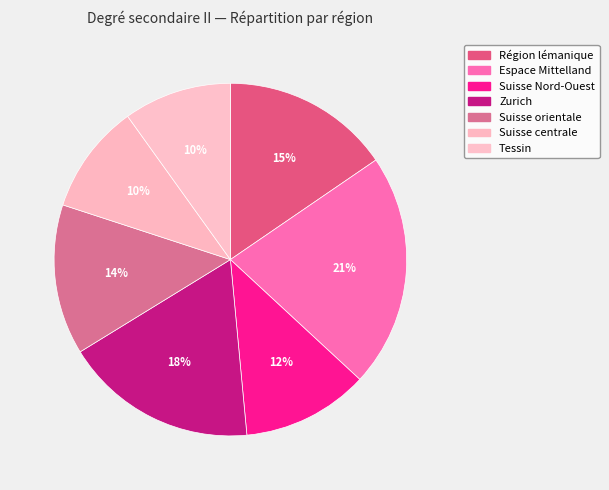

Does Région lémanique represent more than half of the total?

No